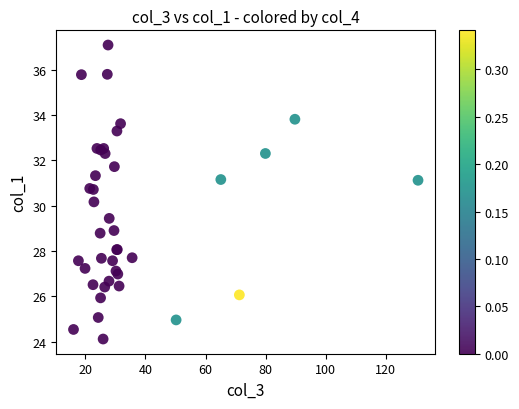

What Y value in the scatter plot is closest to 30?

30.2